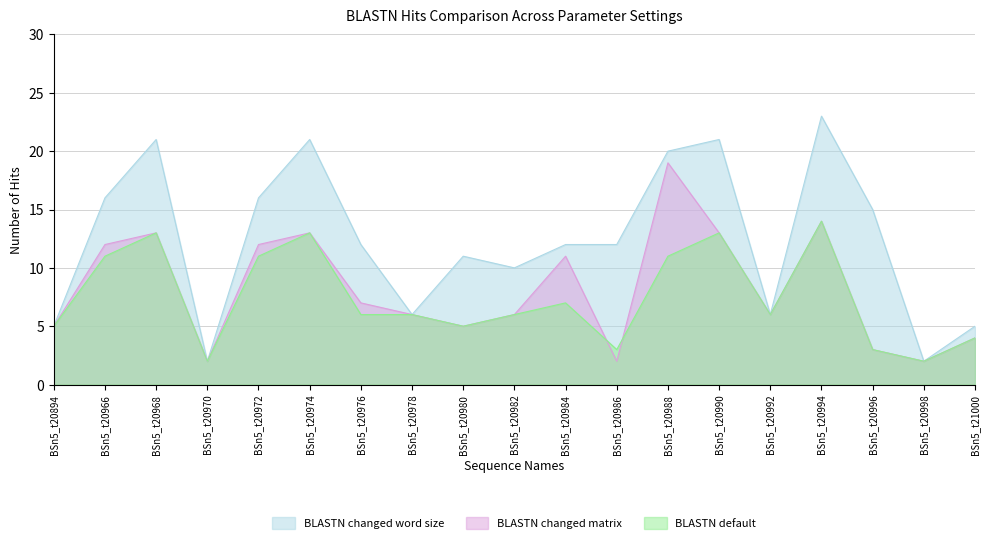

After their last crossing, which series has the higher values: BLASTN default or BLASTN changed matrix?

BLASTN changed matrix